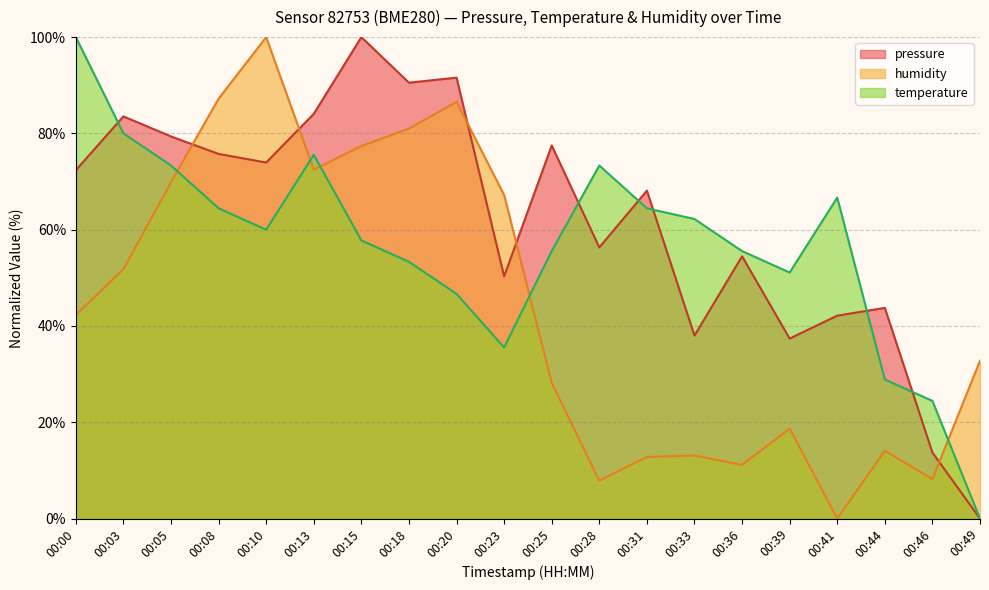

How many lines are shown in the chart?

3